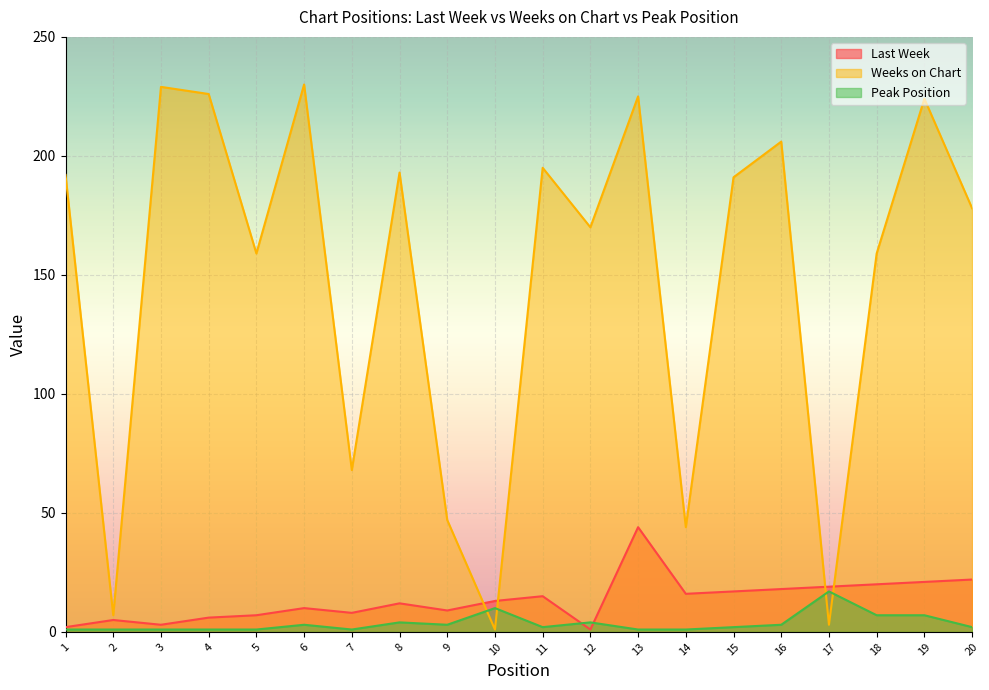

What is the difference between the Peak Position values at 15 and 6?

1